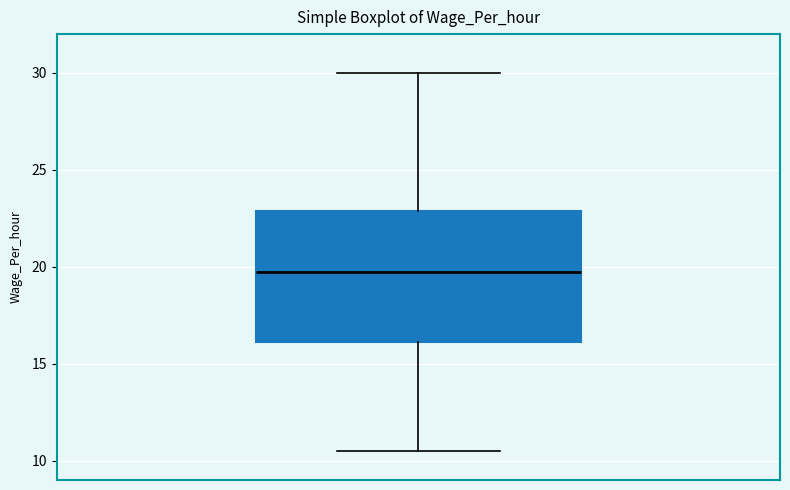

Transcribe this box plot: give where the median line is, the range the box spans, and where the two whiskers end, as read against the y-axis. The values are not printed on the chart, so give them approximately, as read against the axis.

median 20.0, box 16.0 to 23.0, whiskers 10.5 to 30.0